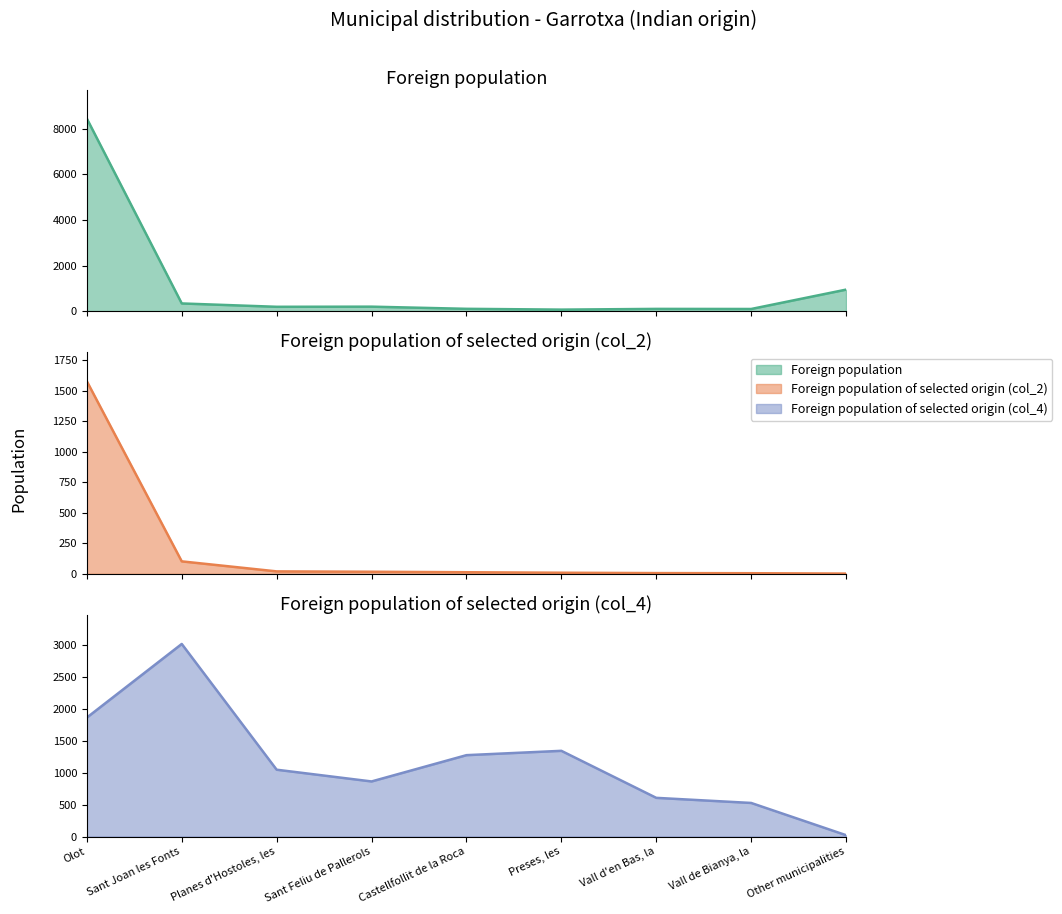

Reading left to right, extract all data points from this chart.

Foreign population: 8453	338	191	197	102	67	99	95	945
Foreign population of selected origin (col_2): 1576	102	20	17	13	9	6	5	2
Foreign population of selected origin (col_4): 1864	3018	1047	863	1275	1343	606	526	21